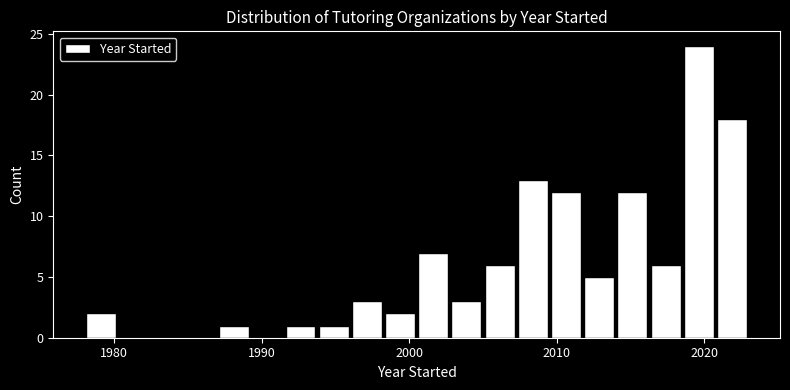

Read against the x-axis, roughly where is the centre of the tallest bar?

2020